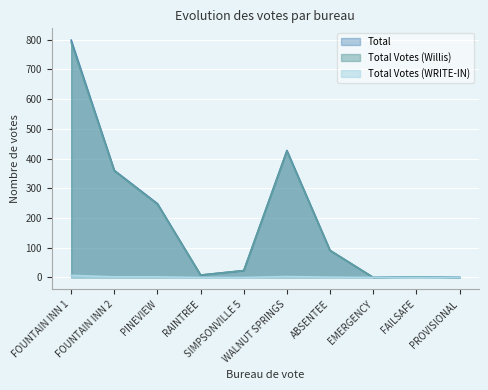

What is the difference between the Total Votes (Willis) values at SIMPSONVILLE 5 and FAILSAFE?

21